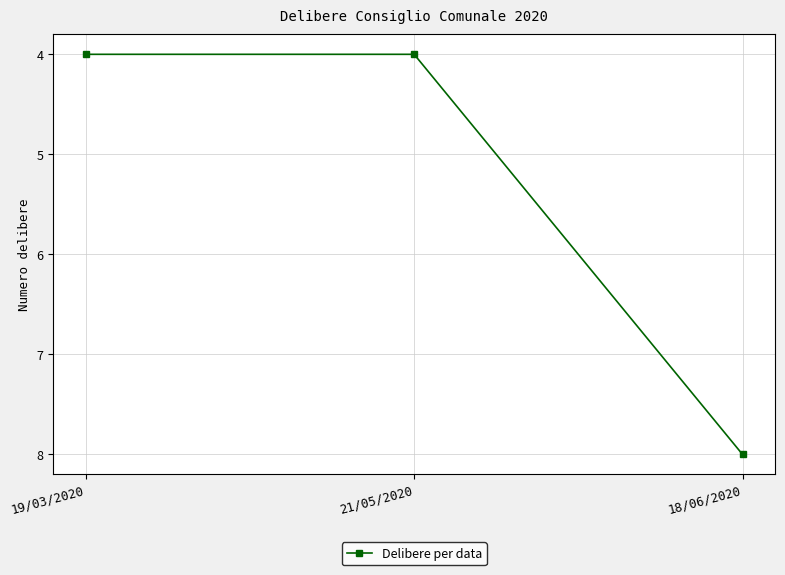

How many lines are shown in the chart?

1